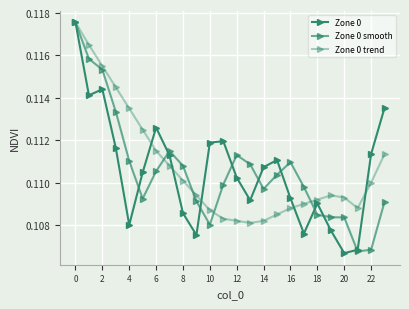

After their last crossing, which series has the higher values: Zone 0 or Zone 0 trend?

Zone 0